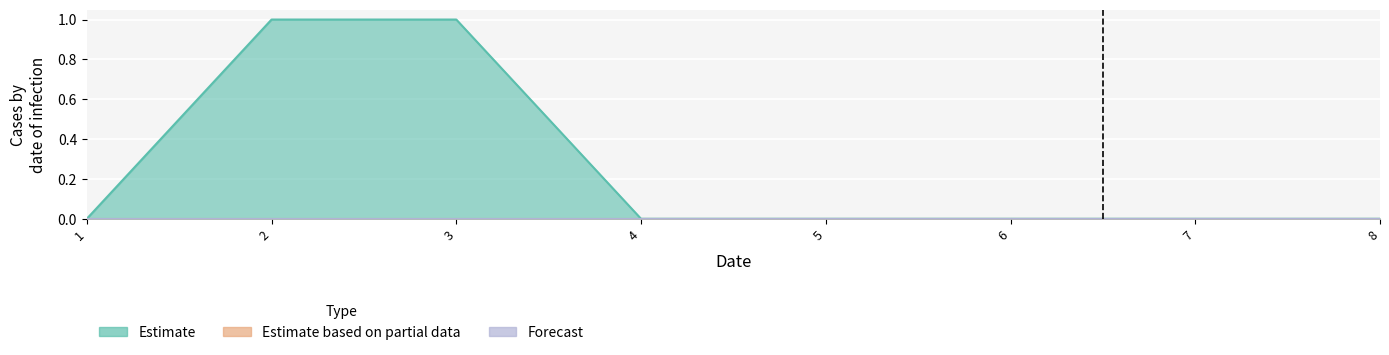

Is the value of Forecast at 4 greater than the value of Estimate based on partial data at 4?

No